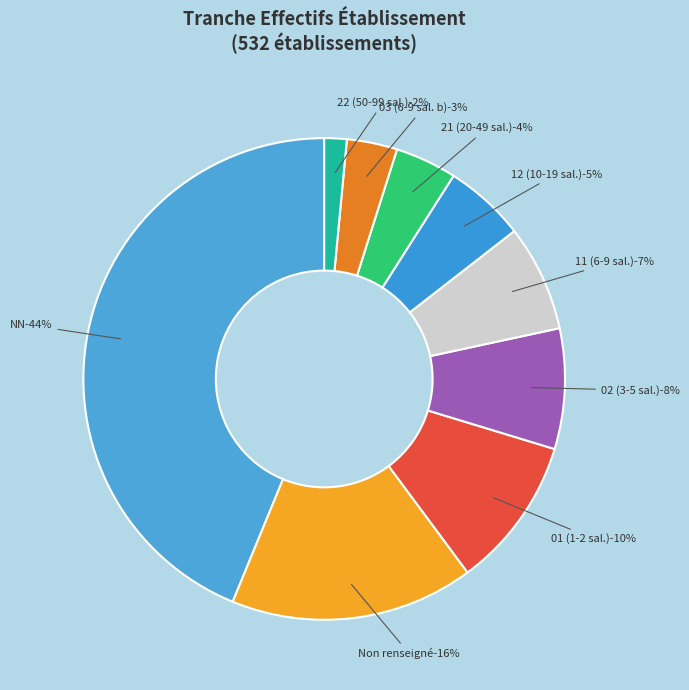

Count the number of slices in the pie.

9